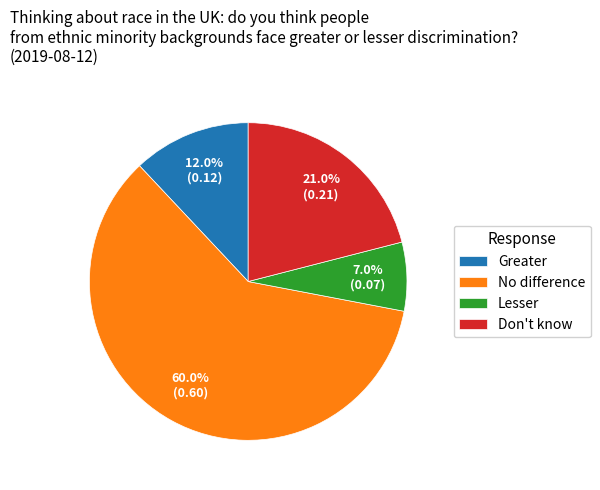

What is the smallest slice in the pie chart?

Lesser